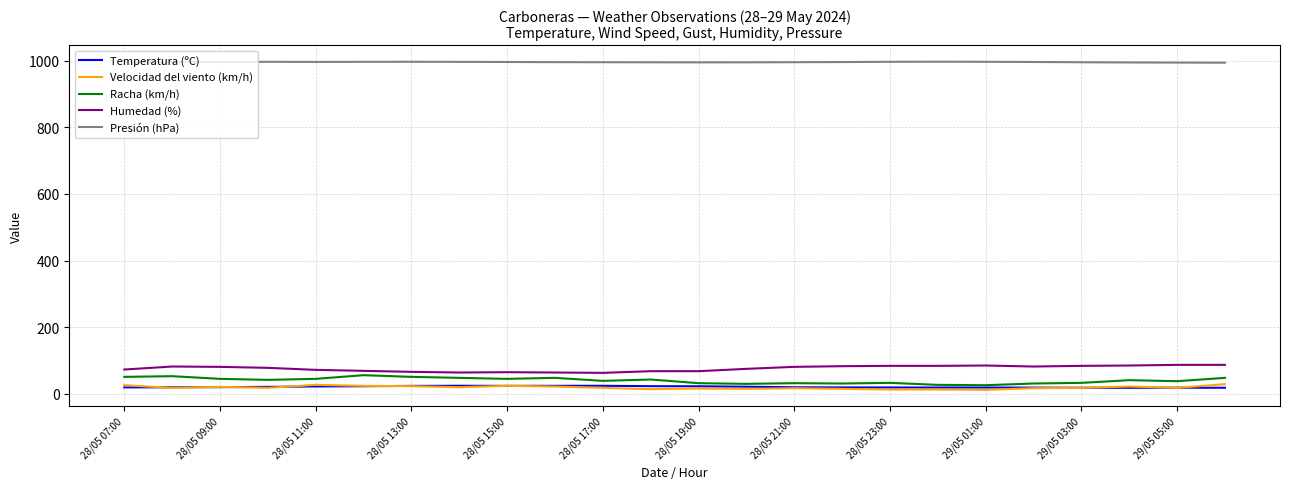

What is the greatest value displayed?

996.5